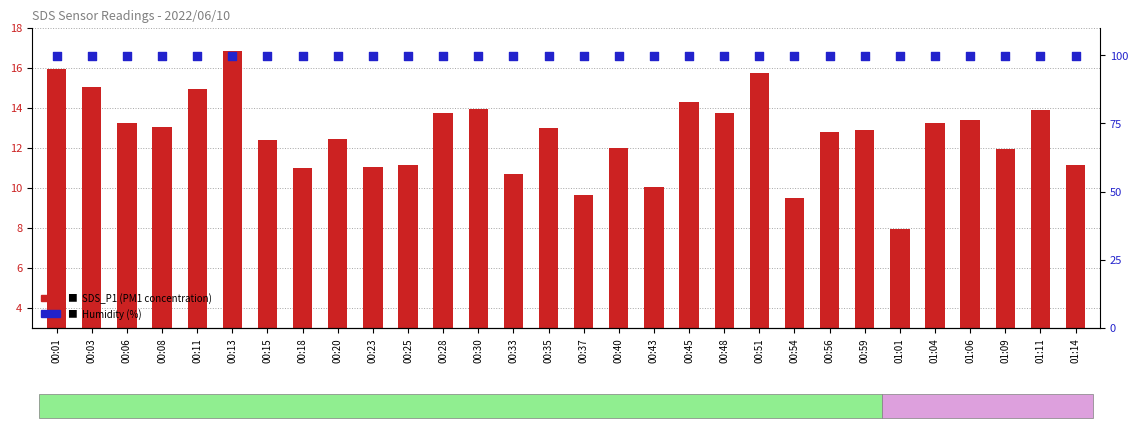

Which series has the largest total across all categories?

Humidity (%)